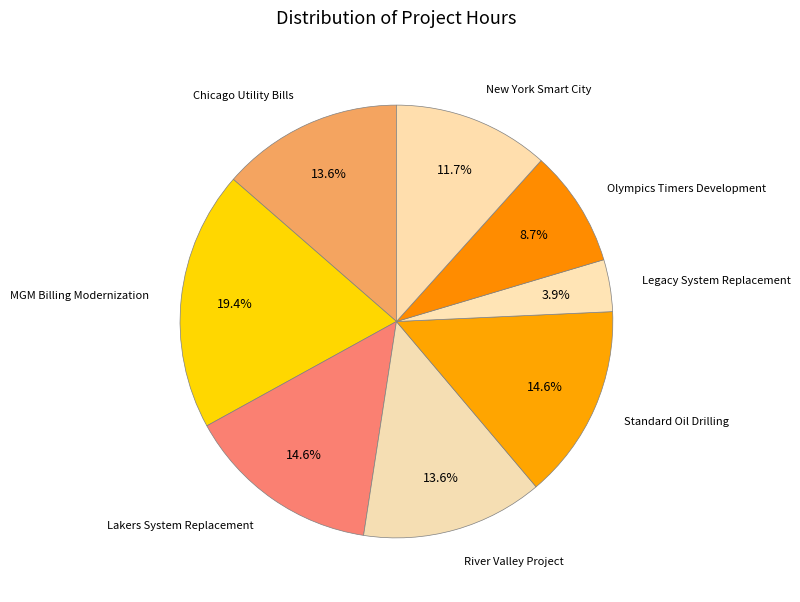

What percentage is the Lakers System Replacement slice, to the nearest percent?

15%